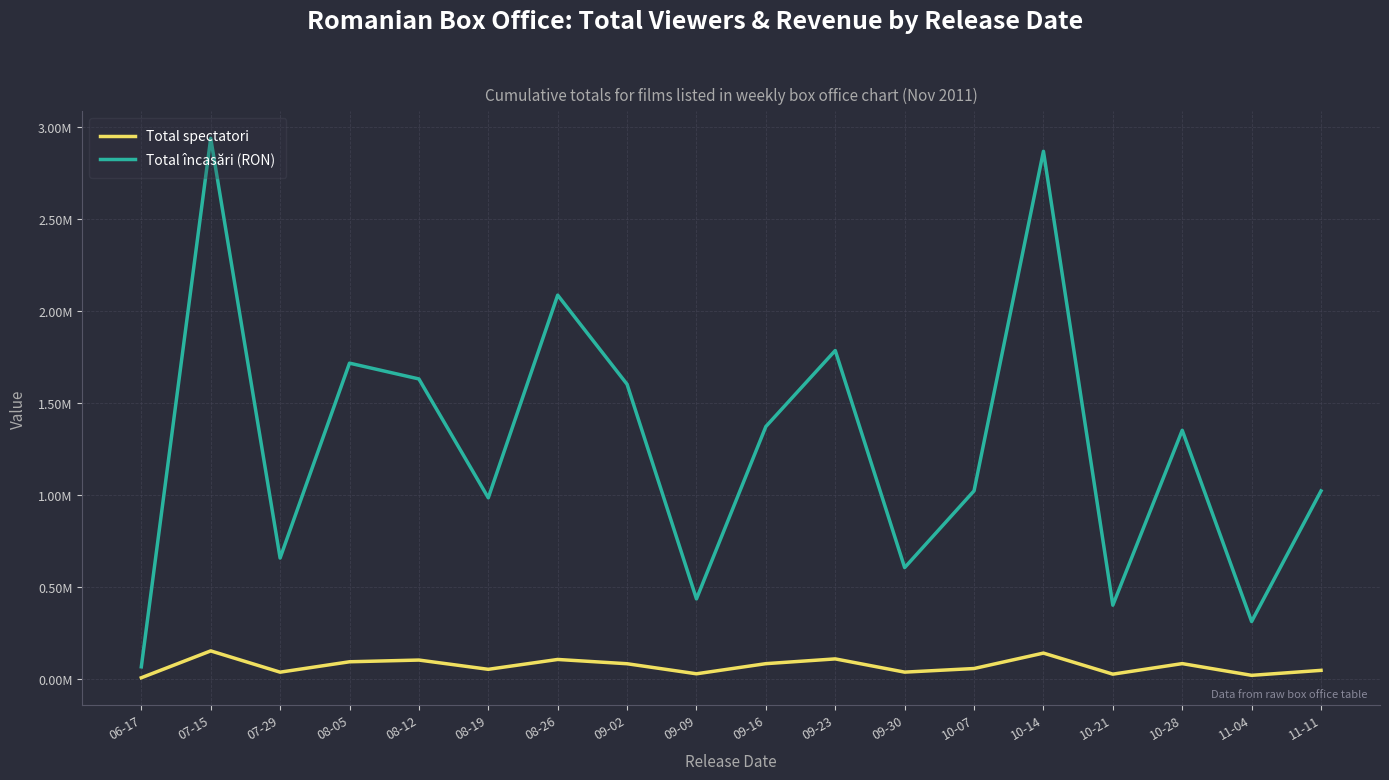

What are all the series names shown in the legend?

Total spectatori, Total încasări (RON)